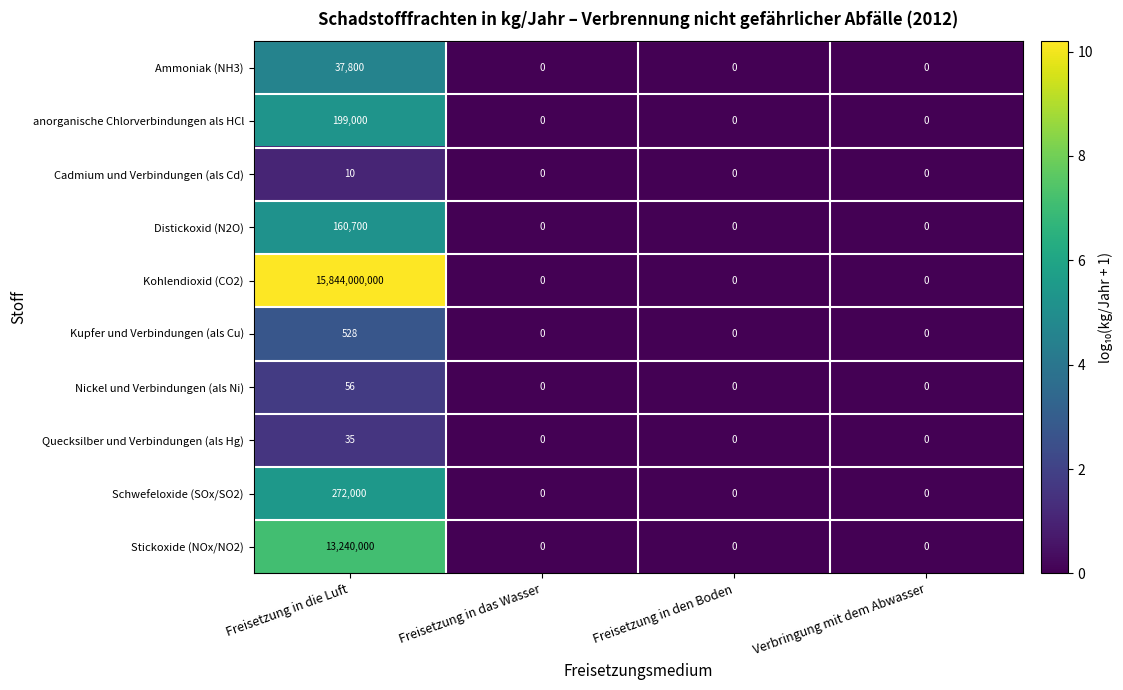

Which series has the largest total across all categories?

Kohlendioxid (CO2)